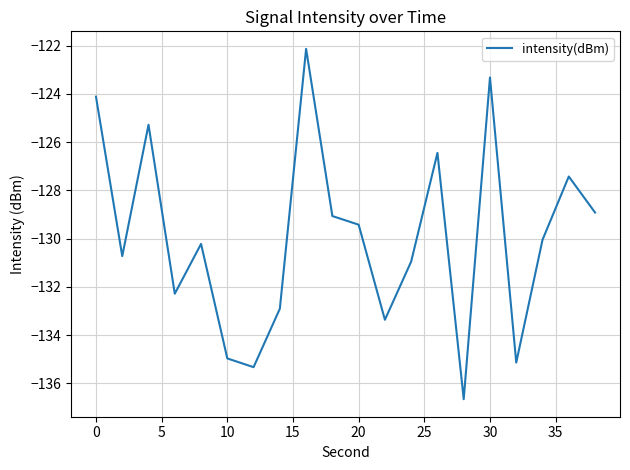

Count the number of categories in the chart.

20